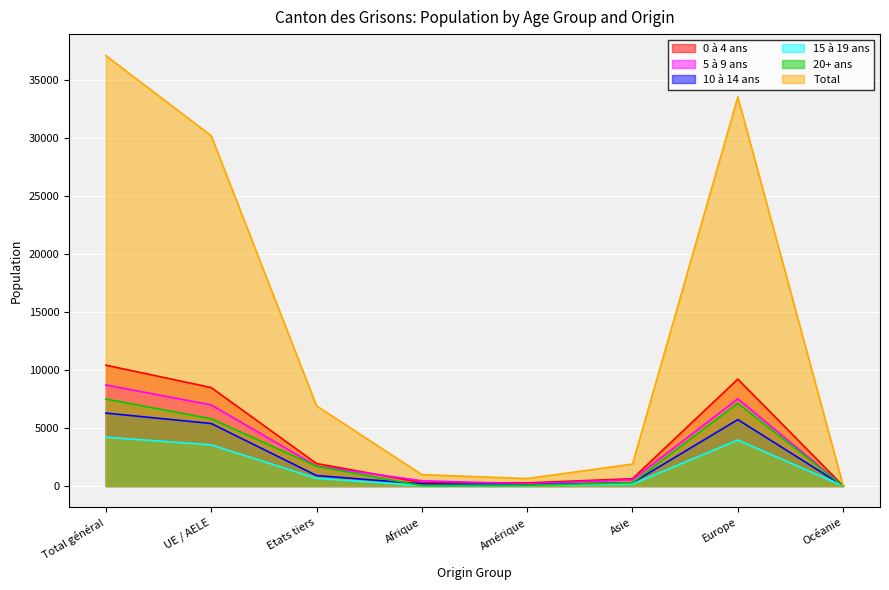

Which series has the largest total across all categories?

Total